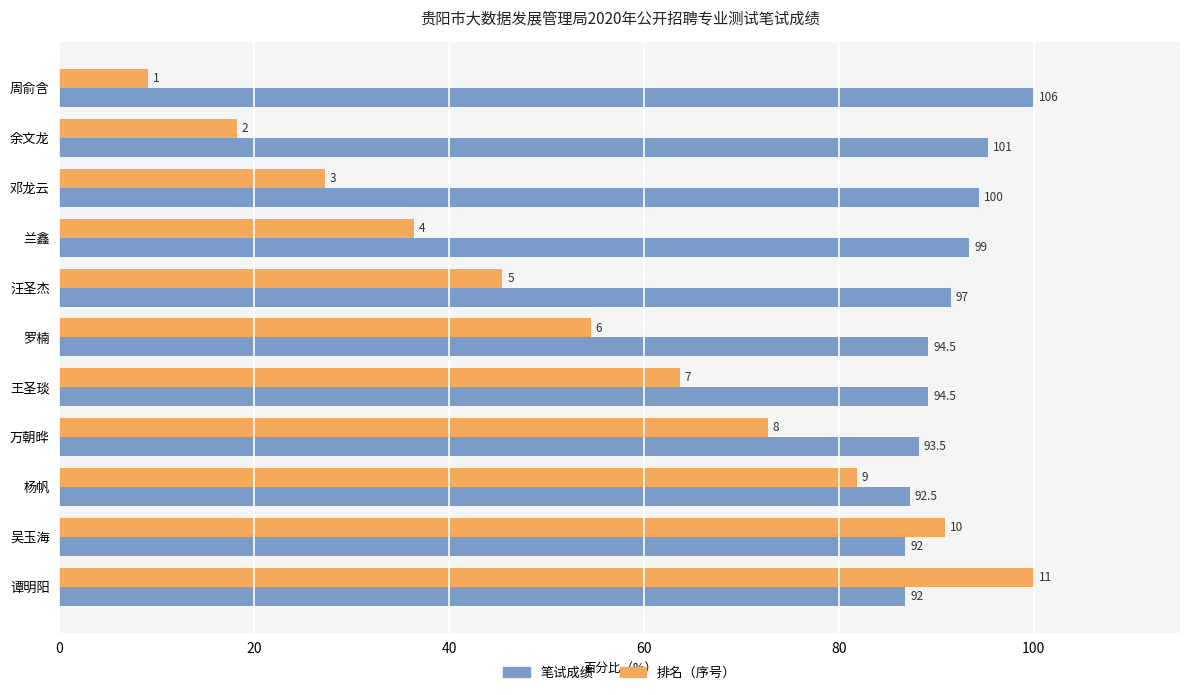

What are all the series names shown in the legend?

笔试成绩, 排名（序号）